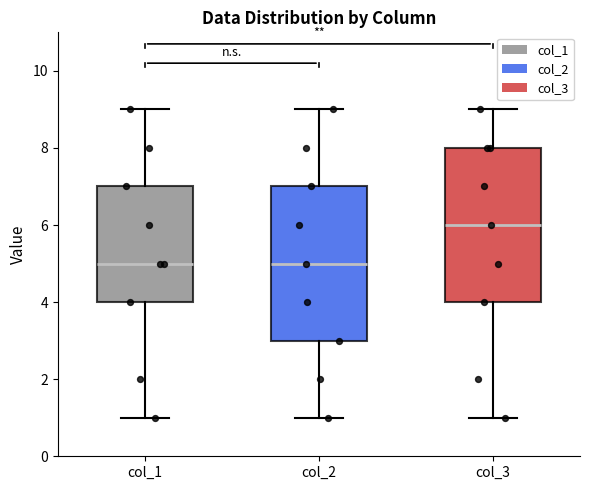

Reading left to right, transcribe this box plot: for each box, give where its median line is, the range the box spans, and where its two whiskers end, as read against the y-axis. The values are not printed on the chart, so give them approximately, as read against the axis.

col_1: median 5, box 4 to 7, whiskers 1 to 9
col_2: median 5, box 3 to 7, whiskers 1 to 9
col_3: median 6, box 4 to 8, whiskers 1 to 9